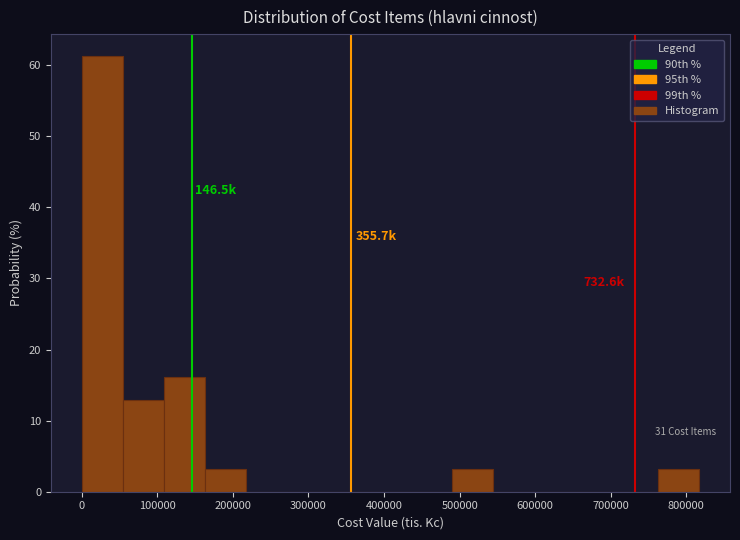

Over which range of the x-axis is the bar tallest?

0 to 50000